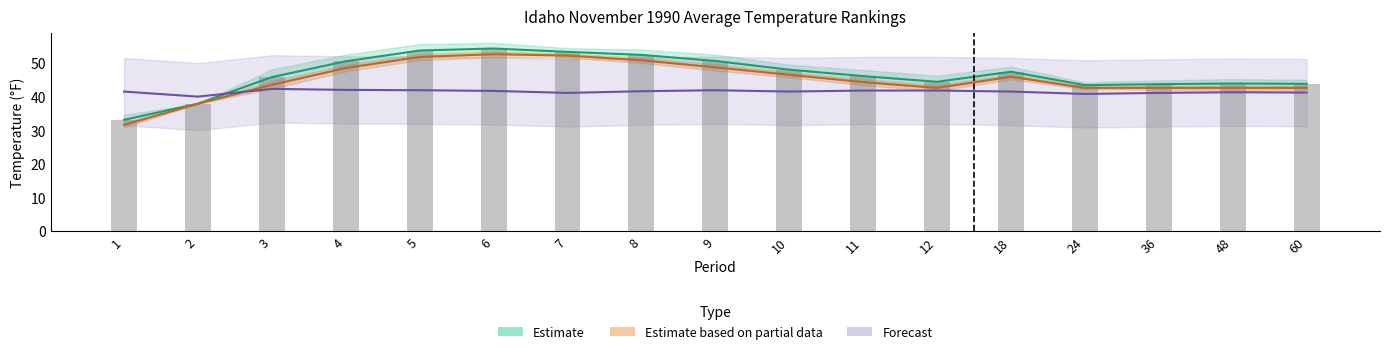

What is the difference between the maximum and minimum values in the 1901-2000 Mean series?

21.0